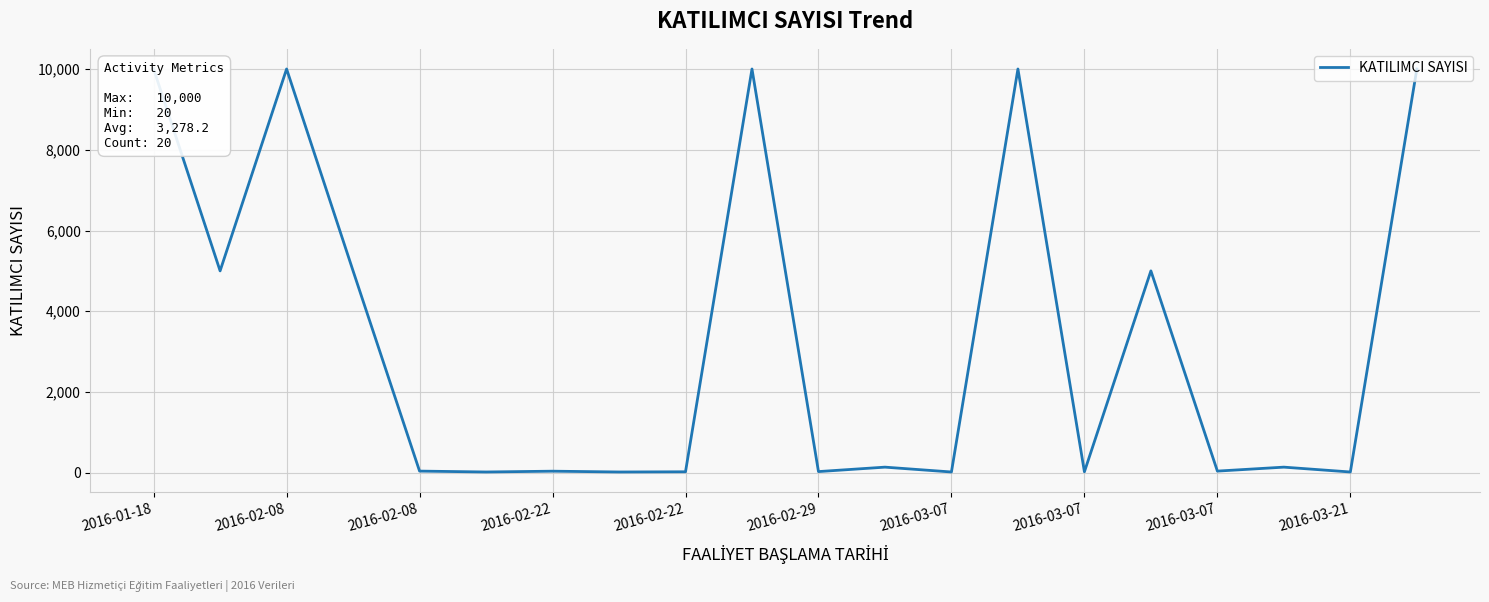

What is the difference between the maximum and minimum values?

9980